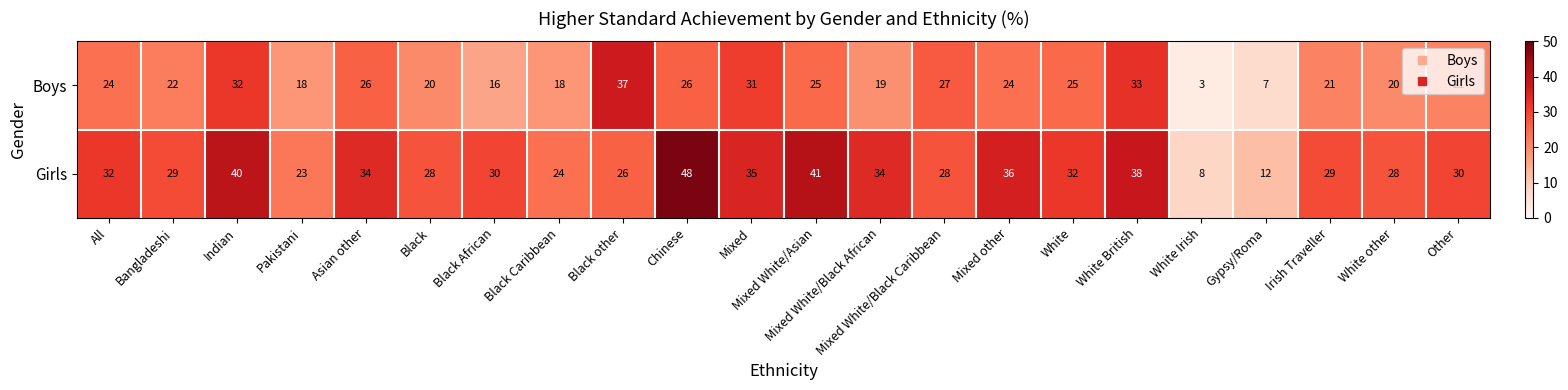

Rank the series by their average value, from lowest to highest.

Boys, Girls